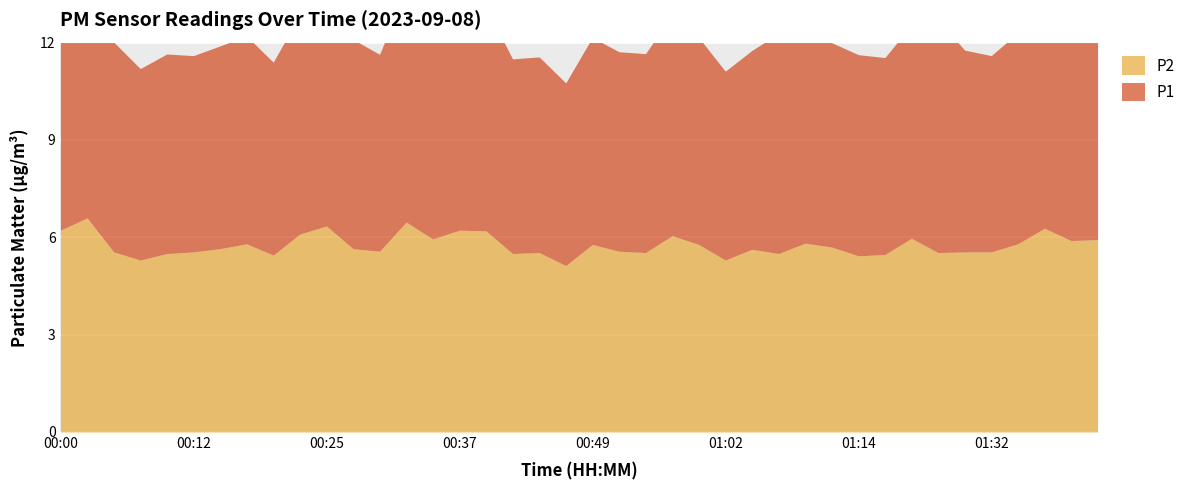

Where does the P1 series first go above 6?

00:00